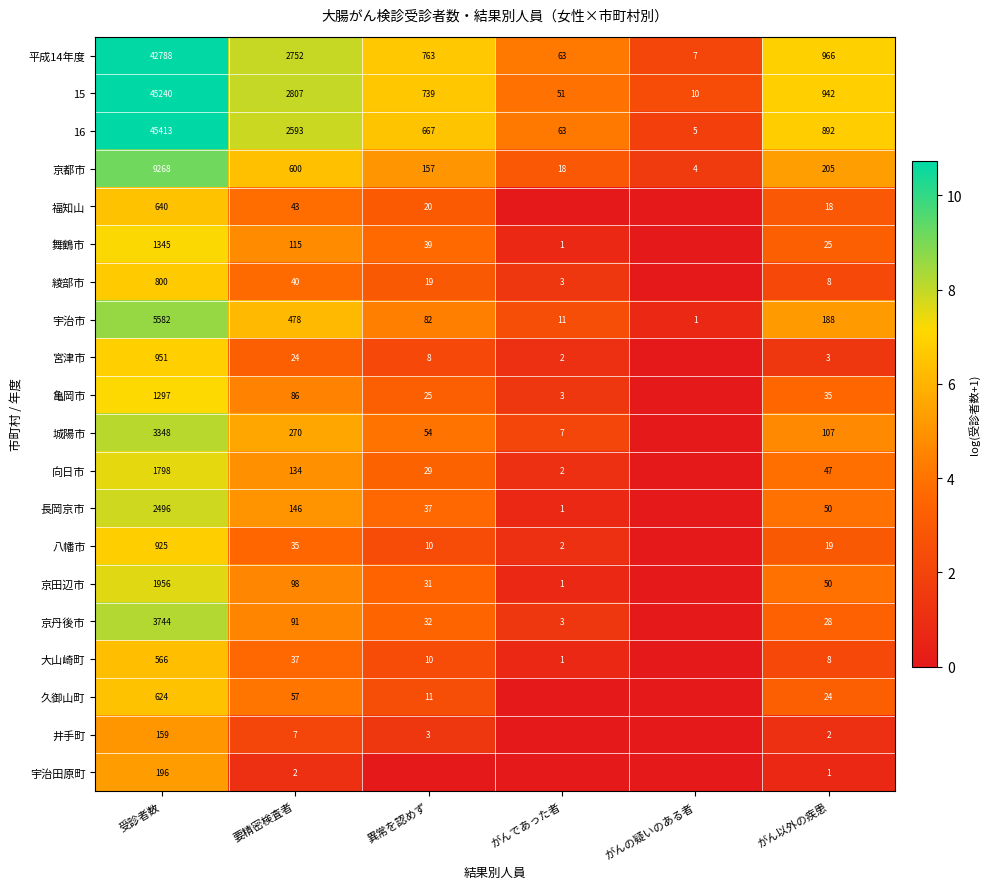

What is the lowest value of the 16 series?

5